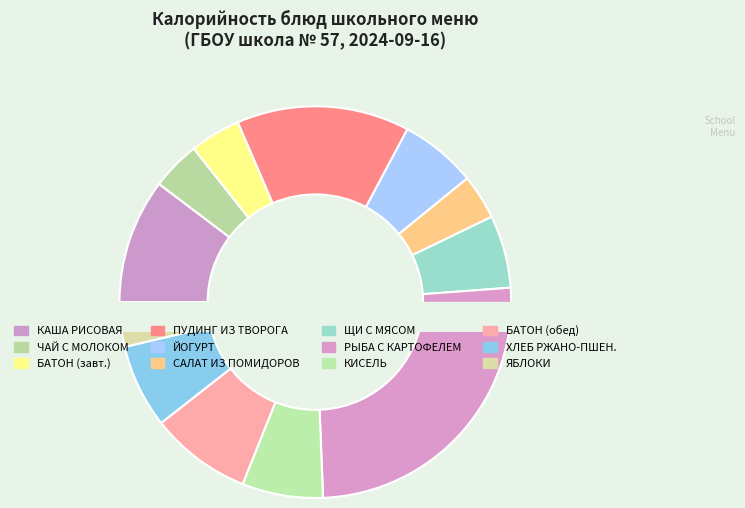

Is there a majority slice in this chart?

No